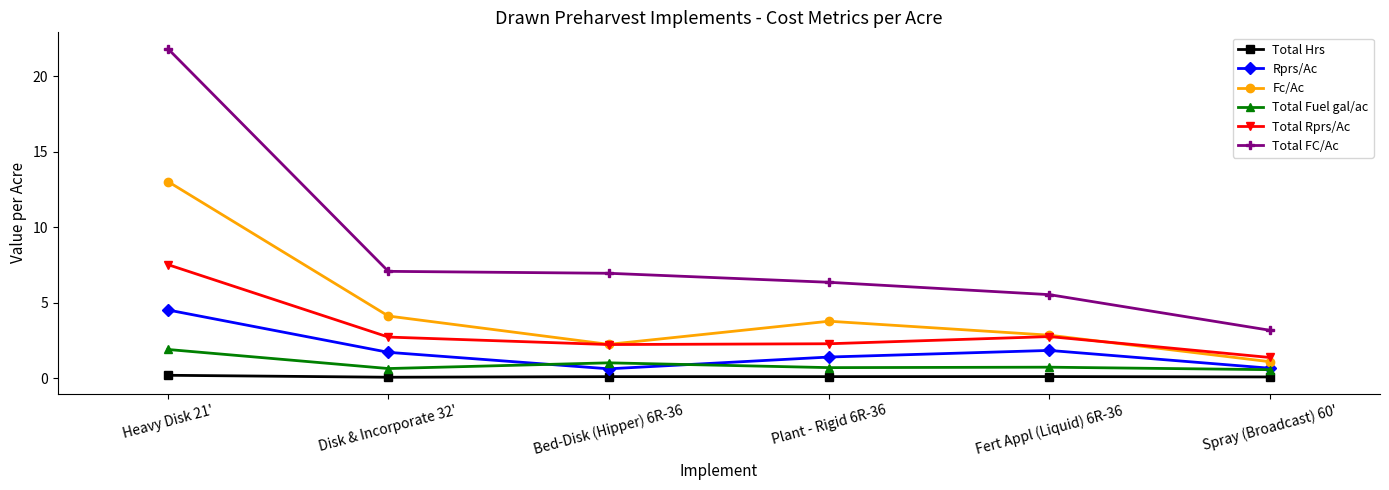

True or false: Total FC/Ac and Total Hrs intersect in this chart.

False